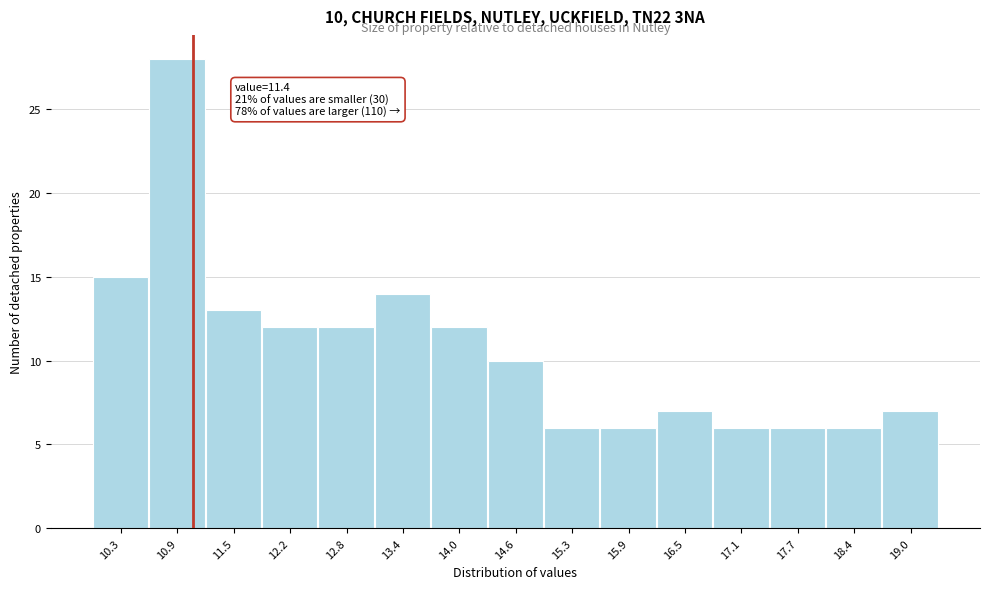

Reading right to left, what are all the values shown in this chart?

19.0=7	18.4=6	17.7=6	17.1=6	16.5=7	15.9=6	15.3=6	14.6=10	14.0=12	13.4=14	12.8=12	12.2=12	11.5=13	10.9=28	10.3=15